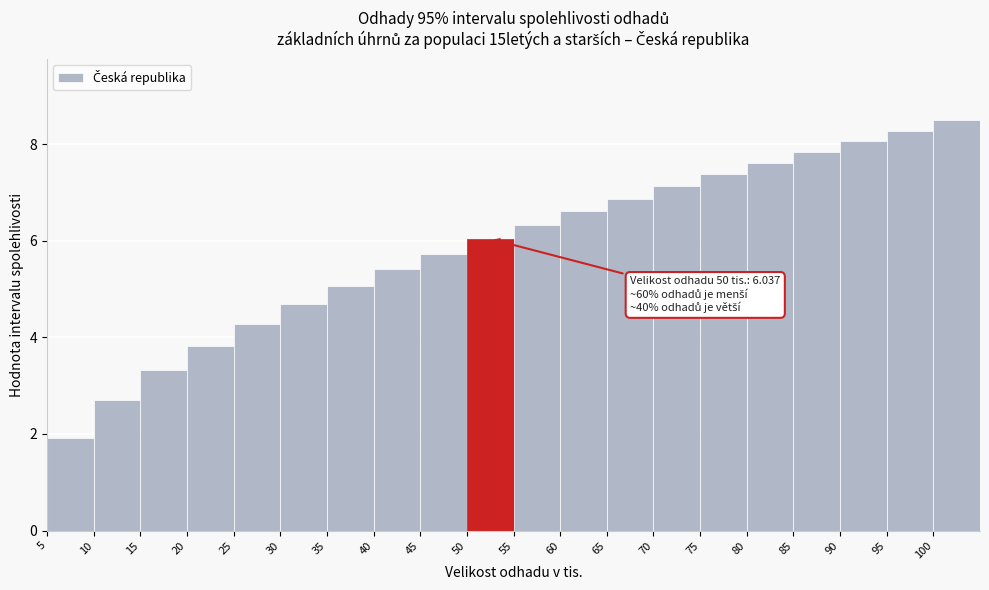

Over which range of the x-axis is the bar tallest?

100 to 105